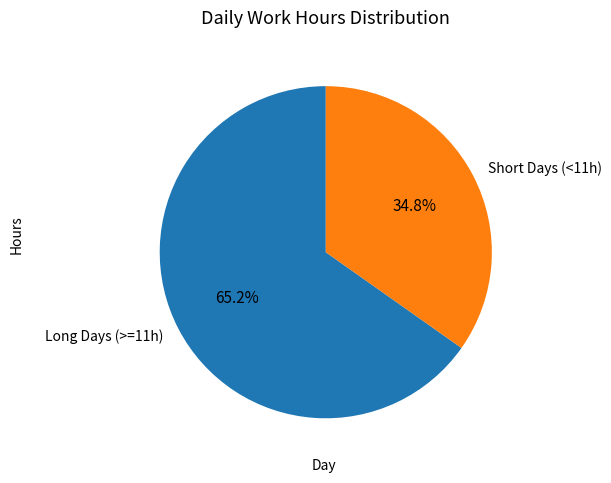

Which slice is the largest?

Long Days (>=11h)